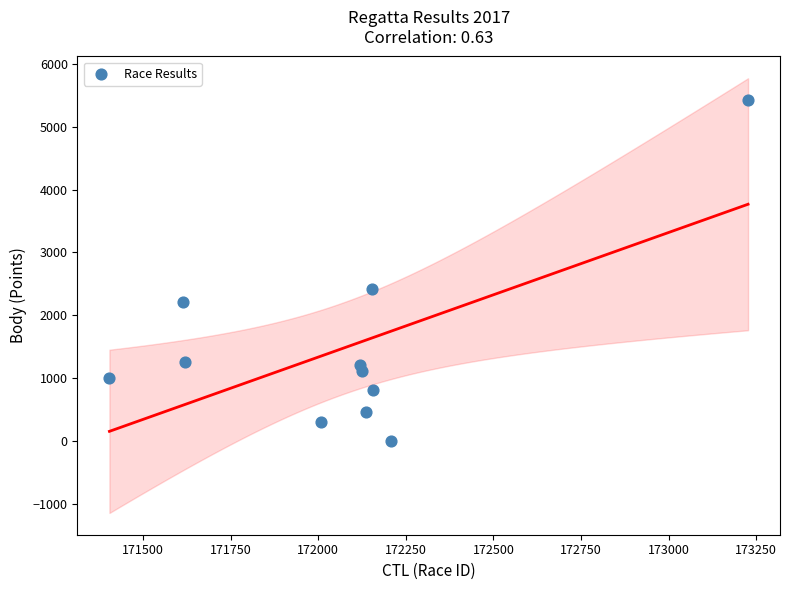

What Y value in the scatter plot is closest to 2711?

2420